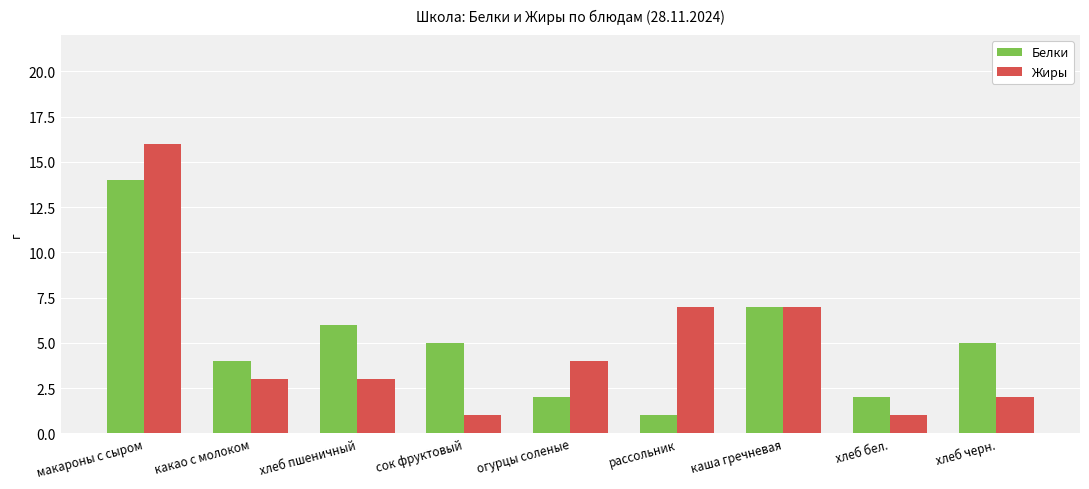

Does the chart contain any negative values?

No